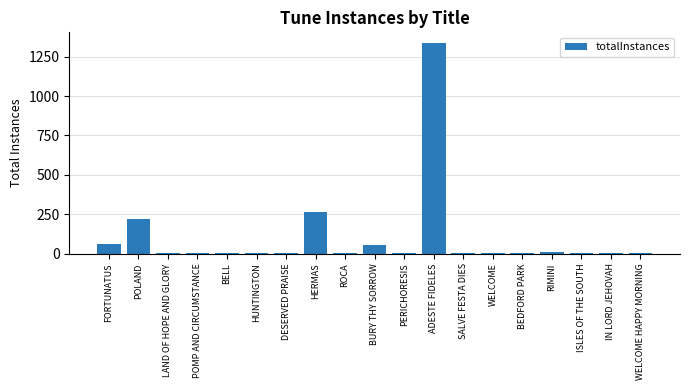

What is the change in value from HERMAS to IN LORD JEHOVAH?

-264